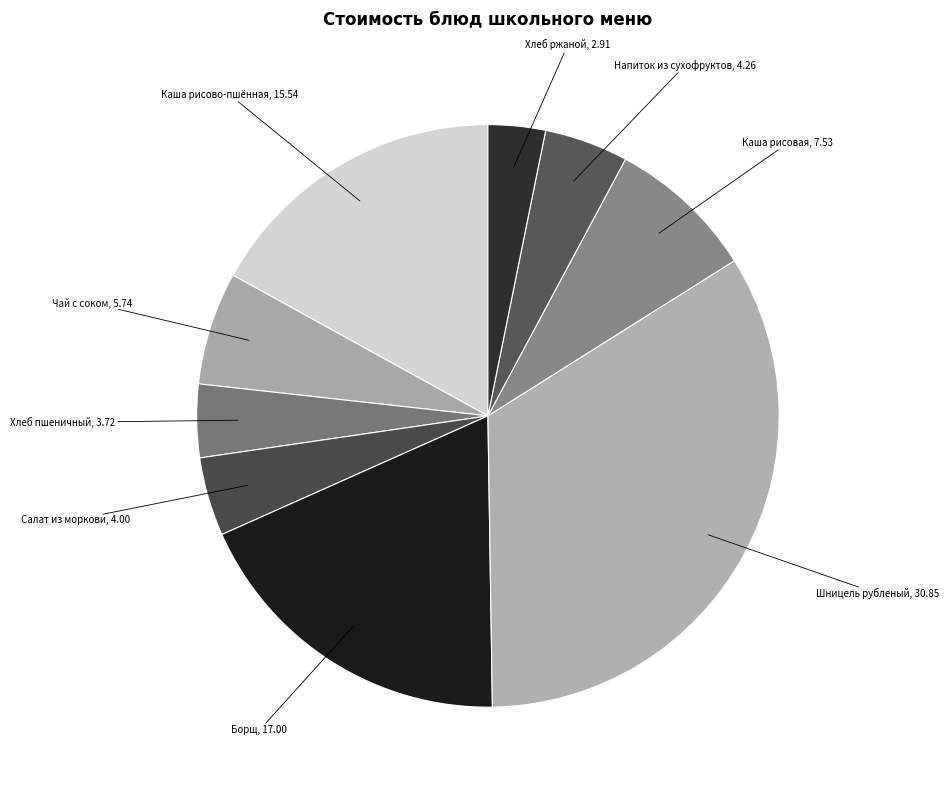

What is the smallest slice in the pie chart?

Хлеб ржаной